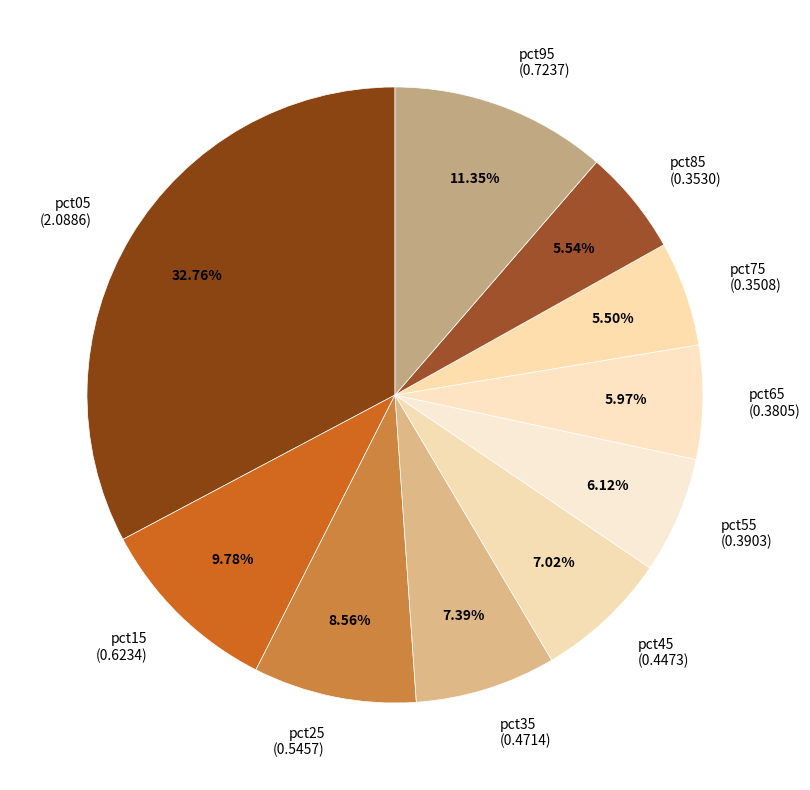

Between pct45 and pct85, which is larger?

pct45